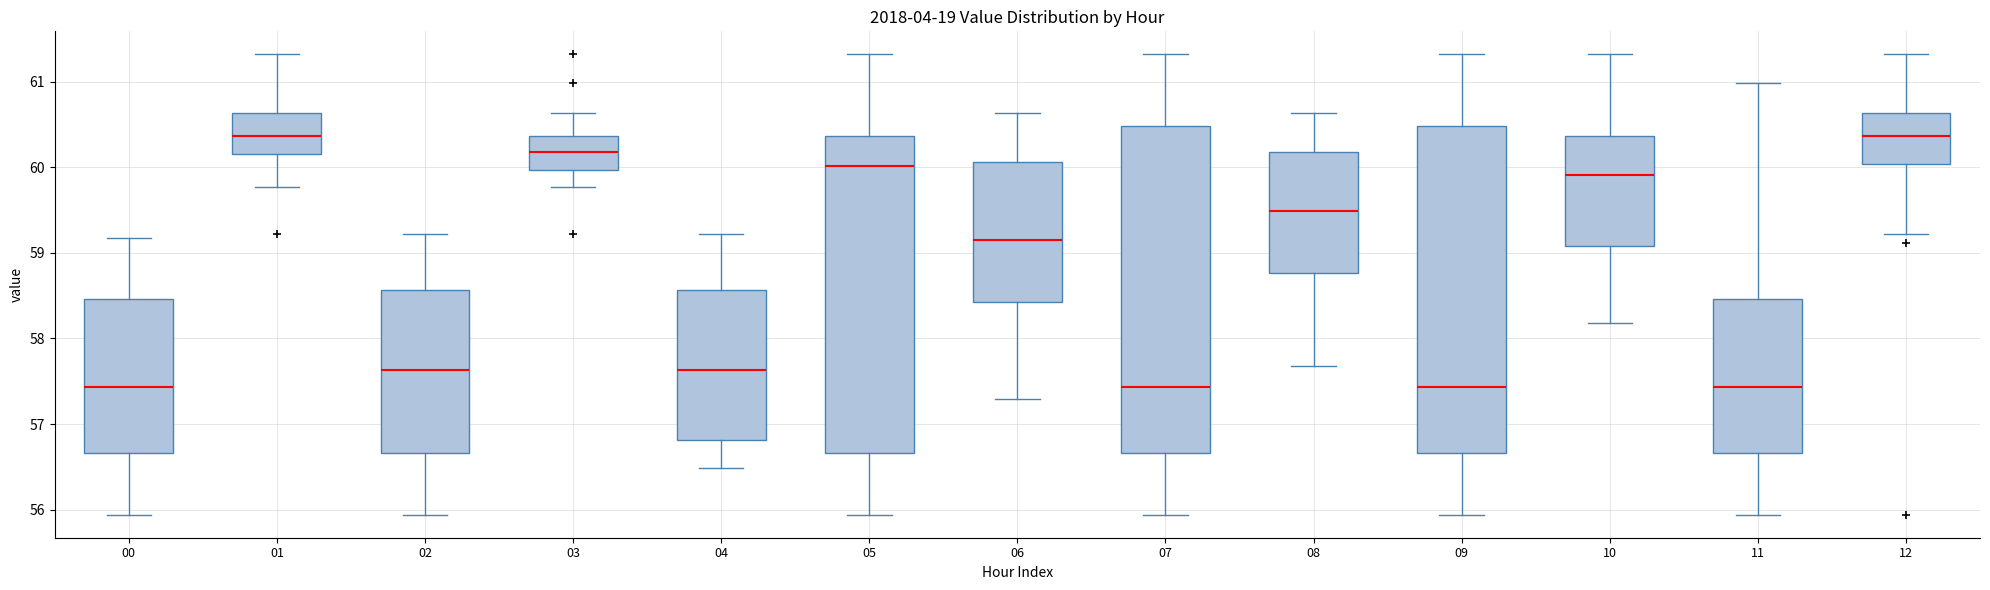

Reading left to right, transcribe this box plot: for each box, give where its median line is, the range the box spans, and where its two whiskers end, as read against the y-axis. The values are not printed on the chart, so give them approximately, as read against the axis.

00: median 57.4, box 56.7 to 58.5, whiskers 55.9 to 59.2
01: median 60.4, box 60.2 to 60.6, whiskers 59.8 to 61.3
02: median 57.6, box 56.7 to 58.6, whiskers 55.9 to 59.2
03: median 60.2, box 60.0 to 60.4, whiskers 59.8 to 60.6
04: median 57.6, box 56.8 to 58.6, whiskers 56.5 to 59.2
05: median 60.0, box 56.7 to 60.4, whiskers 55.9 to 61.3
06: median 59.2, box 58.4 to 60.1, whiskers 57.3 to 60.6
07: median 57.4, box 56.7 to 60.5, whiskers 55.9 to 61.3
08: median 59.5, box 58.8 to 60.2, whiskers 57.7 to 60.6
09: median 57.4, box 56.7 to 60.5, whiskers 55.9 to 61.3
10: median 59.9, box 59.1 to 60.4, whiskers 58.2 to 61.3
11: median 57.4, box 56.7 to 58.5, whiskers 55.9 to 61.0
12: median 60.4, box 60.0 to 60.6, whiskers 59.2 to 61.3